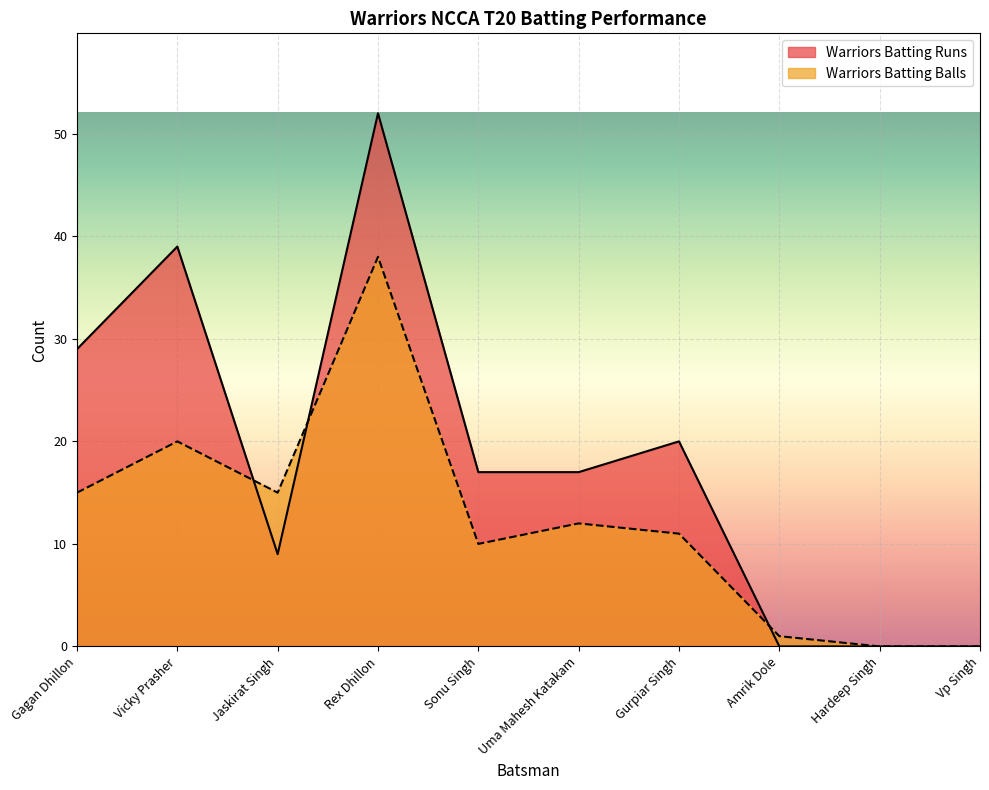

What is the difference between the Warriors Batting Balls values at Hardeep Singh and Rex Dhillon?

38